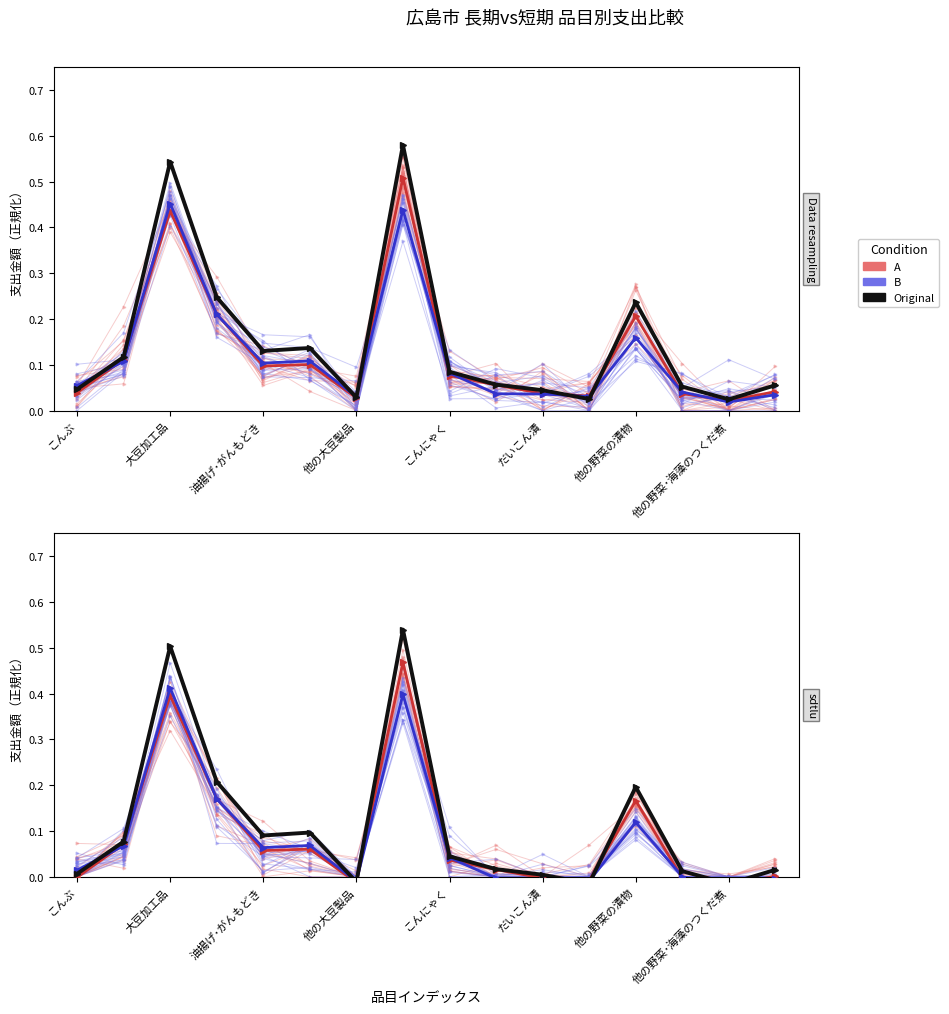

What is the total value across all series at 他の野菜の漬物?

0.7